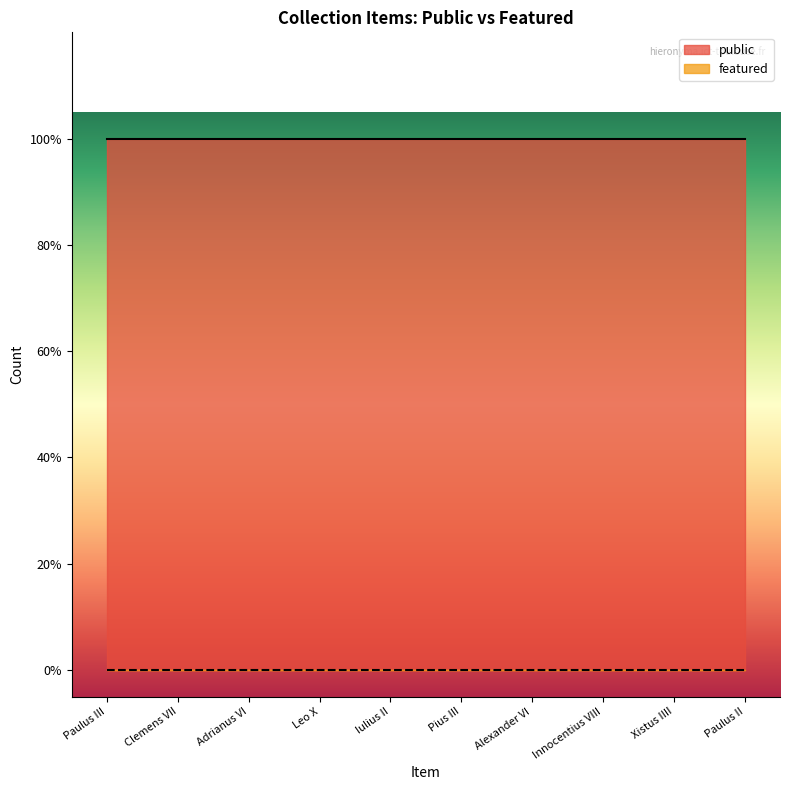

What is the sum of all public values?

10